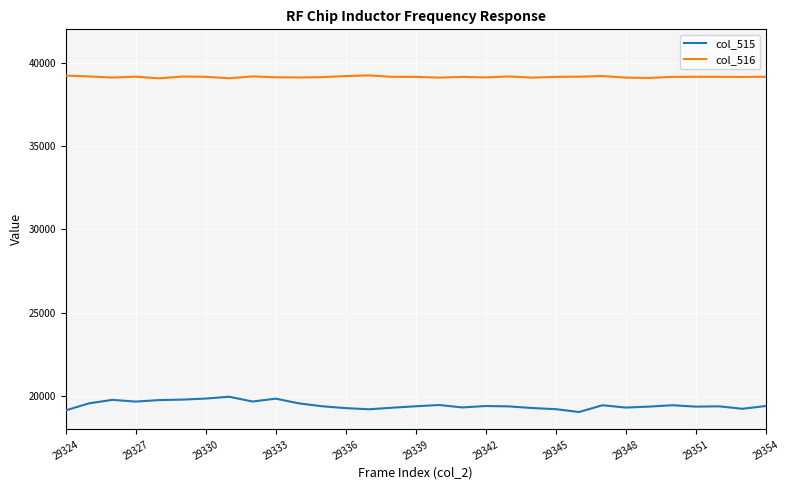

True or false: col_516 and col_515 cross at least once.

False